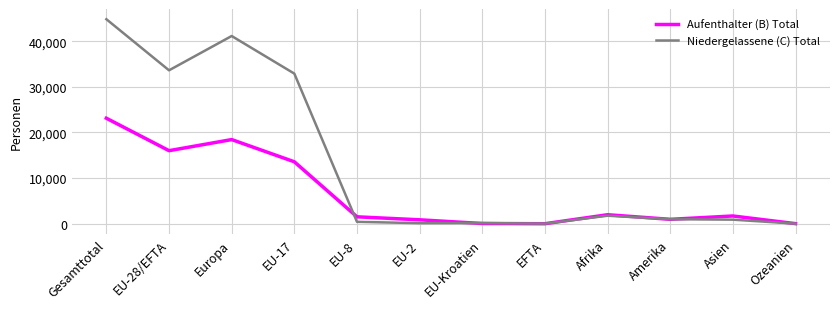

Which series has the largest total across all categories?

Niedergelassene (C) Total